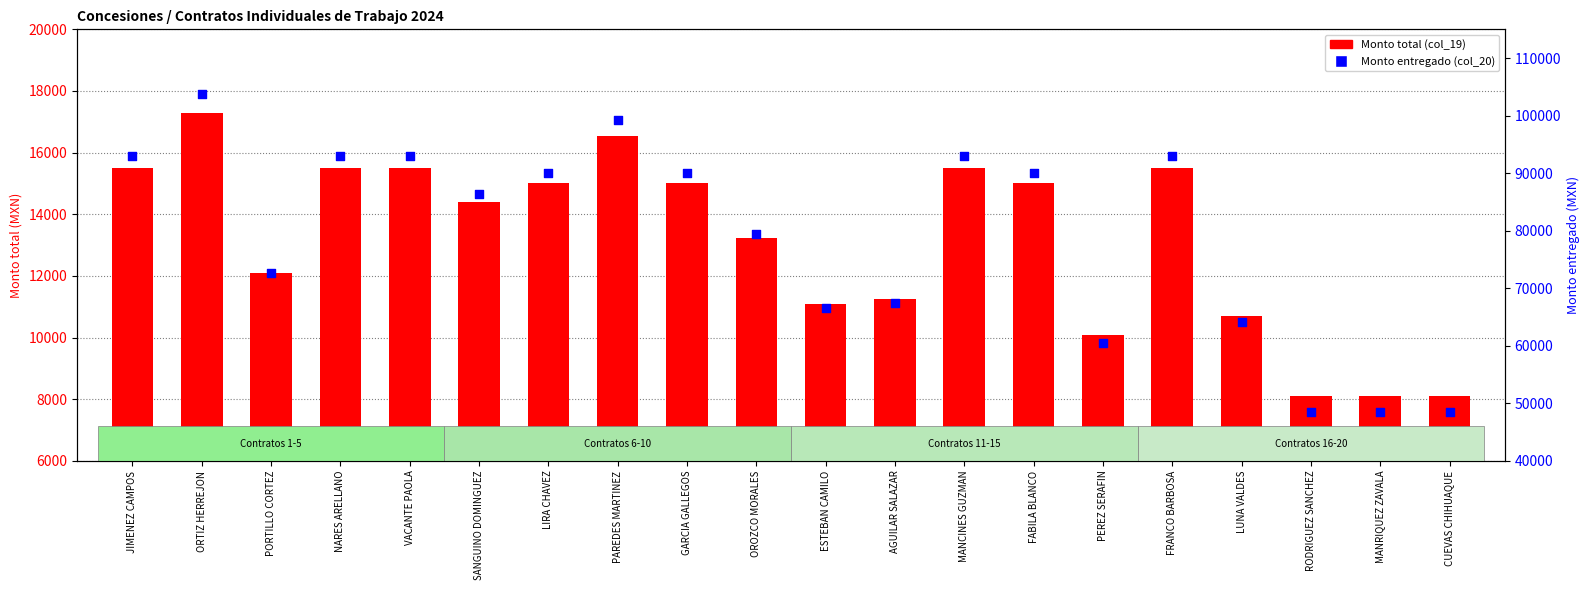

At which category is the sum across all series the highest?

ORTIZ HERREJON